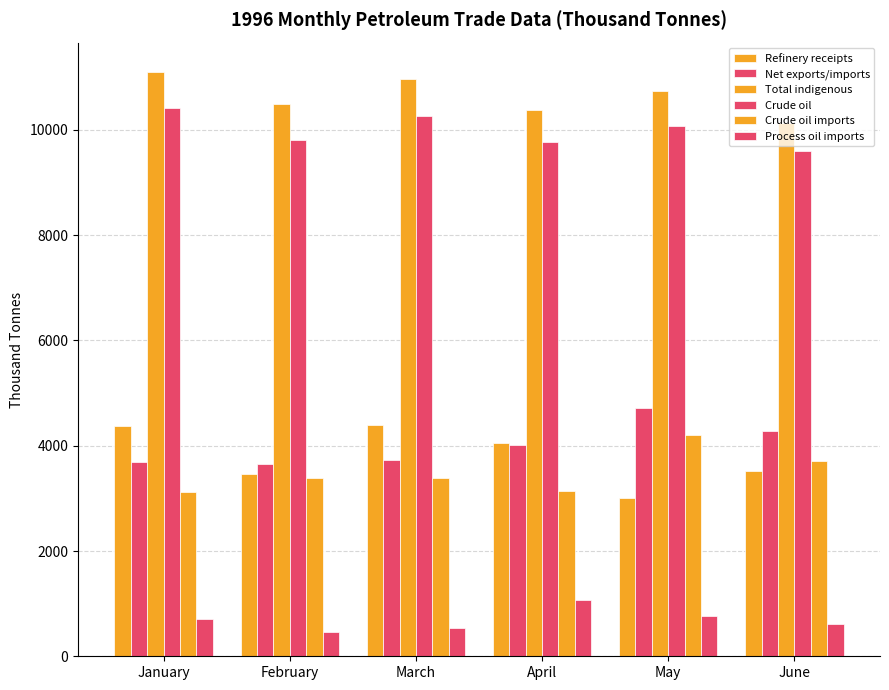

At which category is the sum across all series the highest?

May